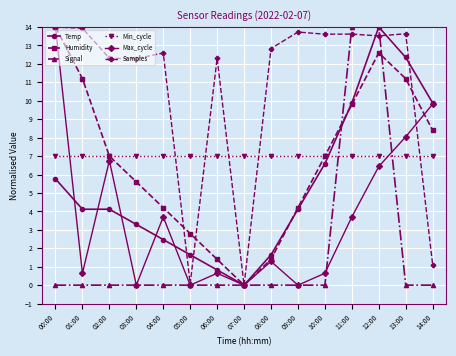

What is the label of the 9th point from the left?

08:00